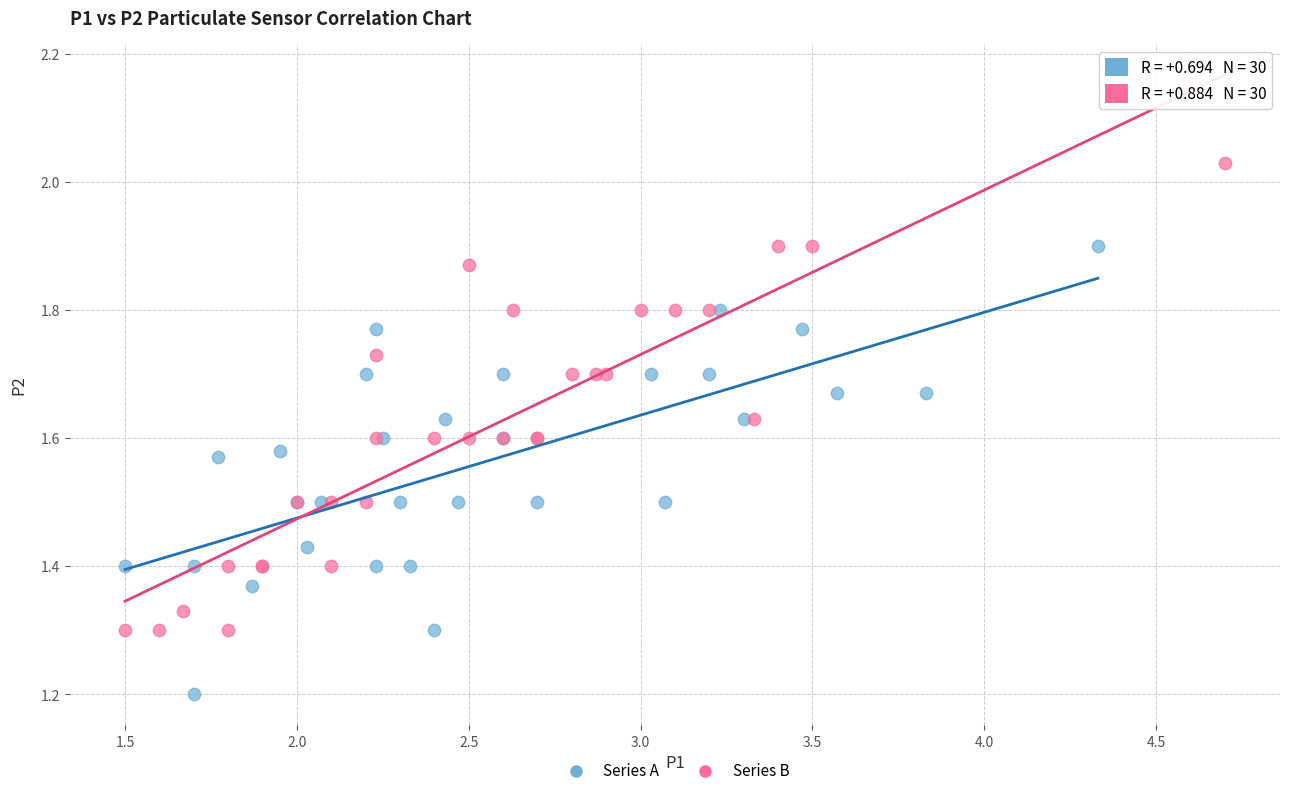

Which series reaches the maximum Y coordinate?

Series B